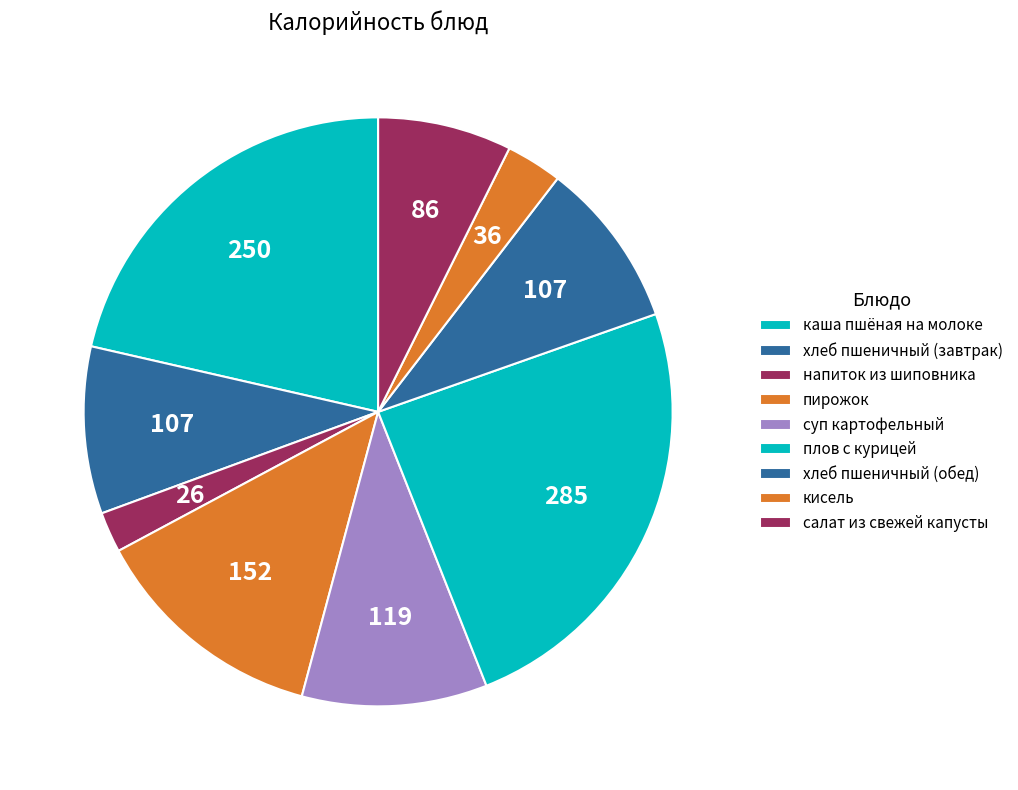

To the nearest percent, what portion does плов с курицей represent?

24%